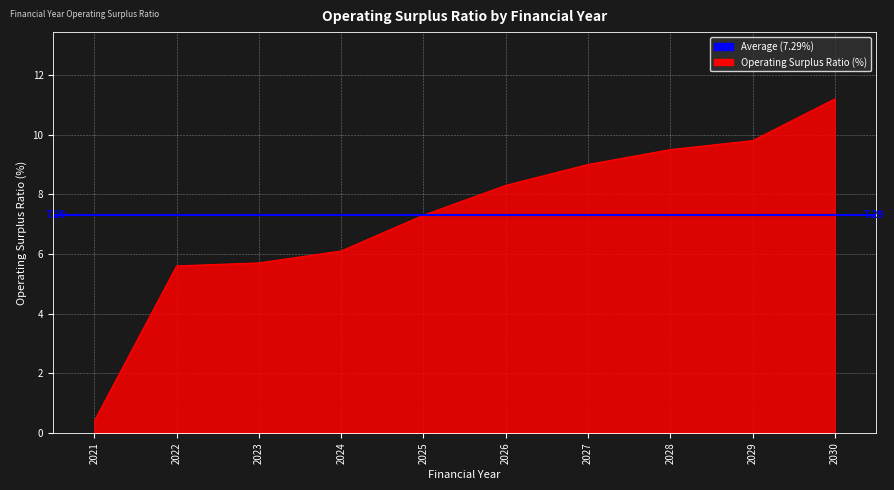

Read the value at 2021.

0.4